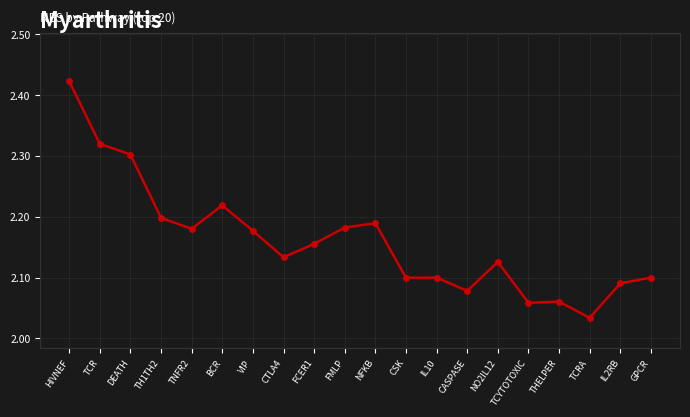

Which label corresponds to the smallest value in the chart?

TCRA